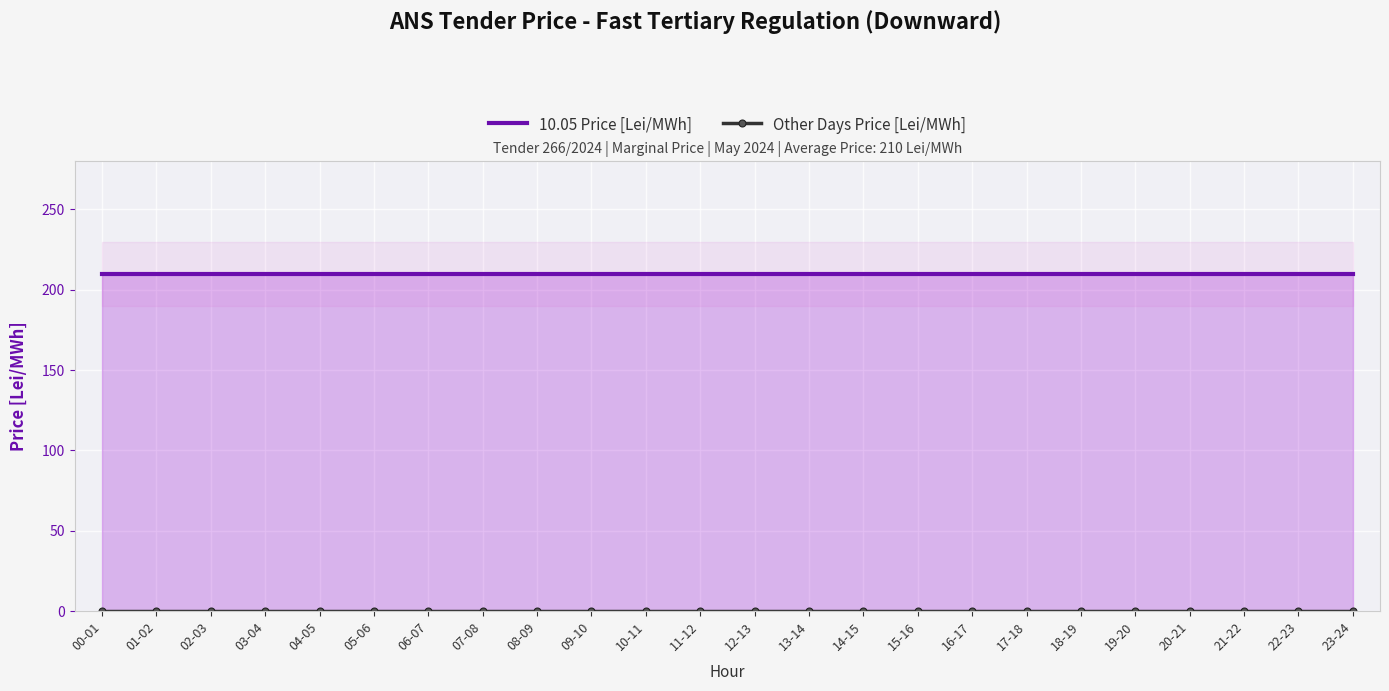

True or false: 10.05 Price [Lei/MWh] and Other Days Price [Lei/MWh] intersect in this chart.

False